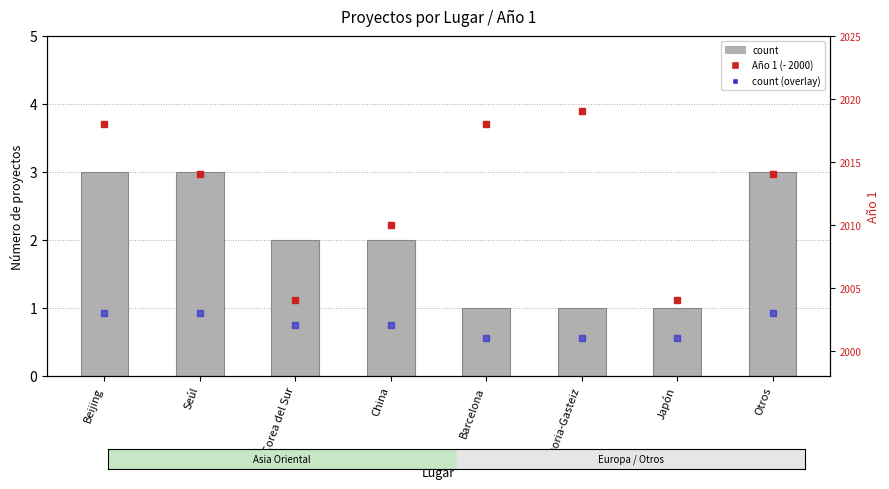

What is the highest value of the count series?

3